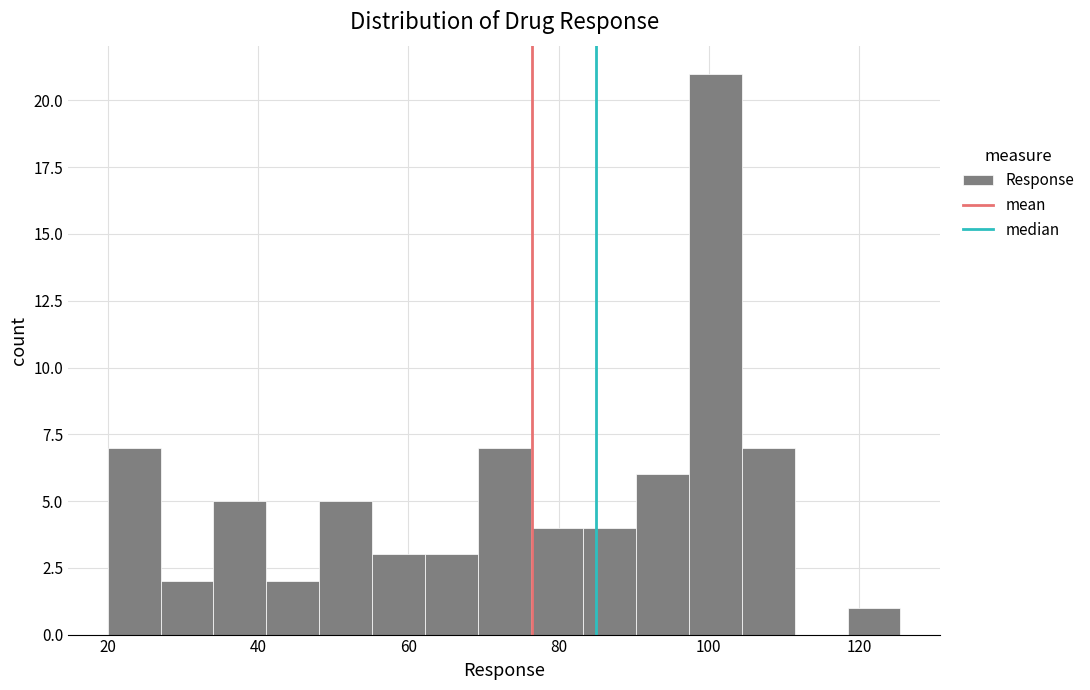

Around what value on the x-axis is the tallest bar? Give the approximate position of its centre, as read against the axis.

100